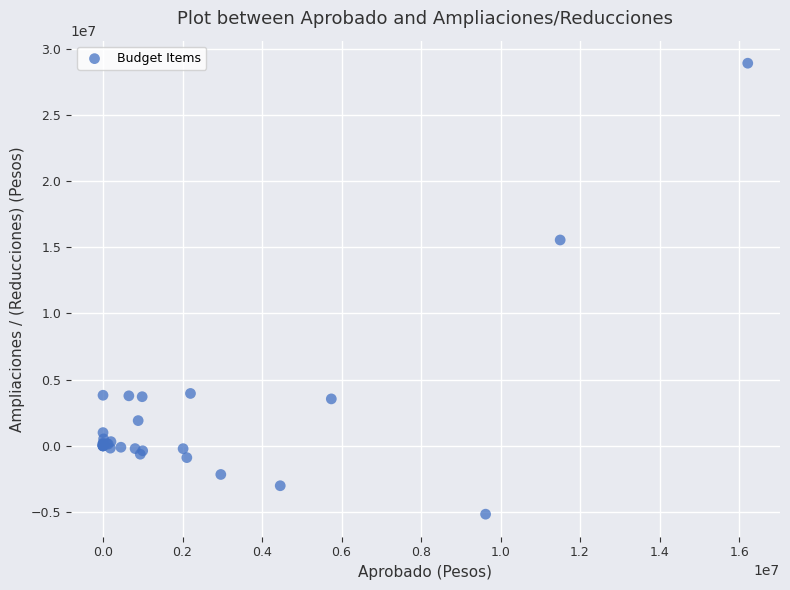

What Y value in the scatter plot is closest to 11873382?

15554676